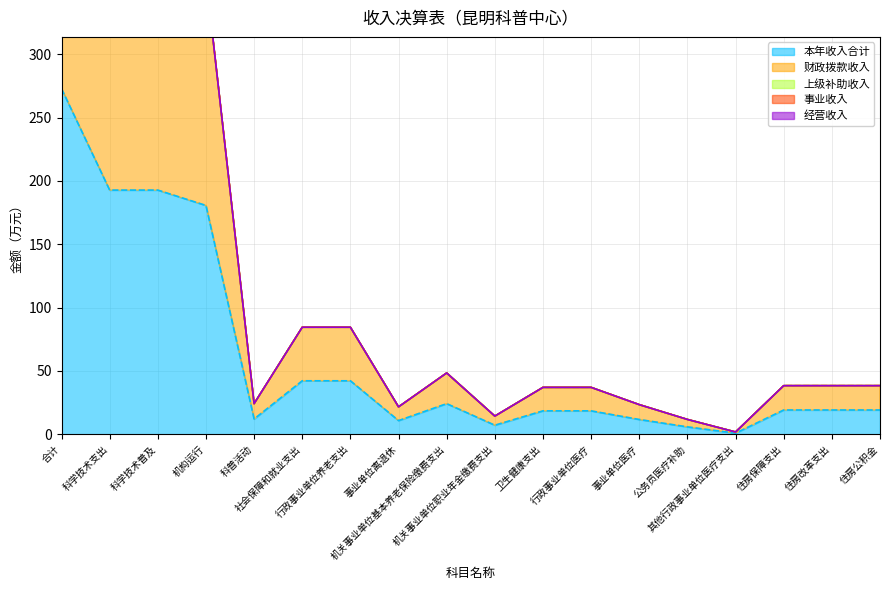

Is it true that 经营收入 equals 0.0 at 社会保障和就业支出?

True